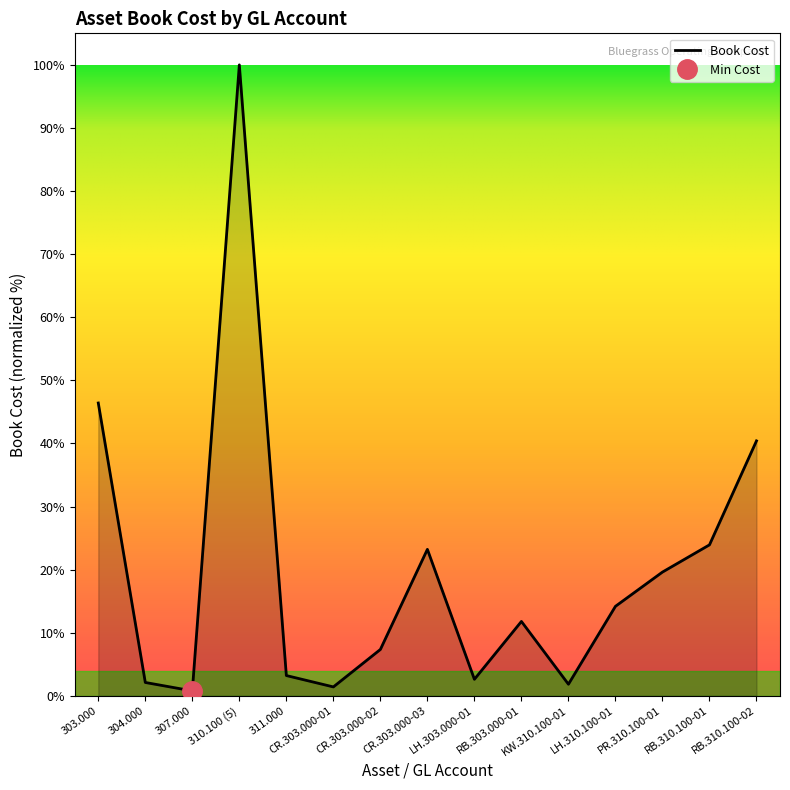

What is the difference between the values at 303.000 and 304.000?

62422.4